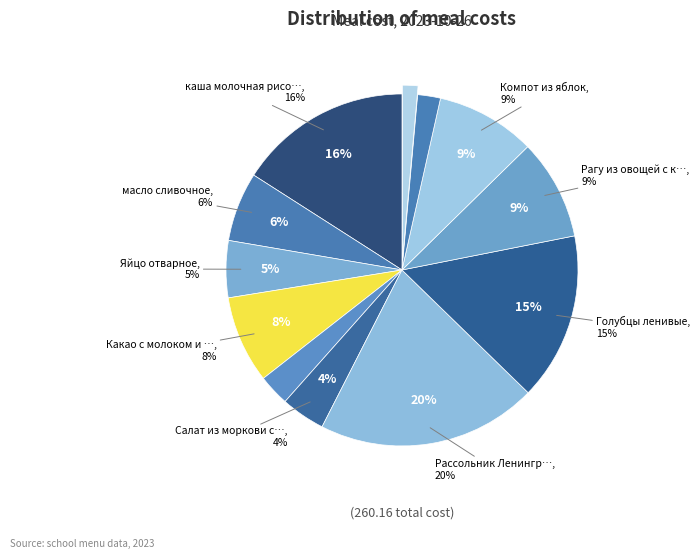

The хлеб пшеничный (завтрак) slice represents 1% of the pie. True or false?

False